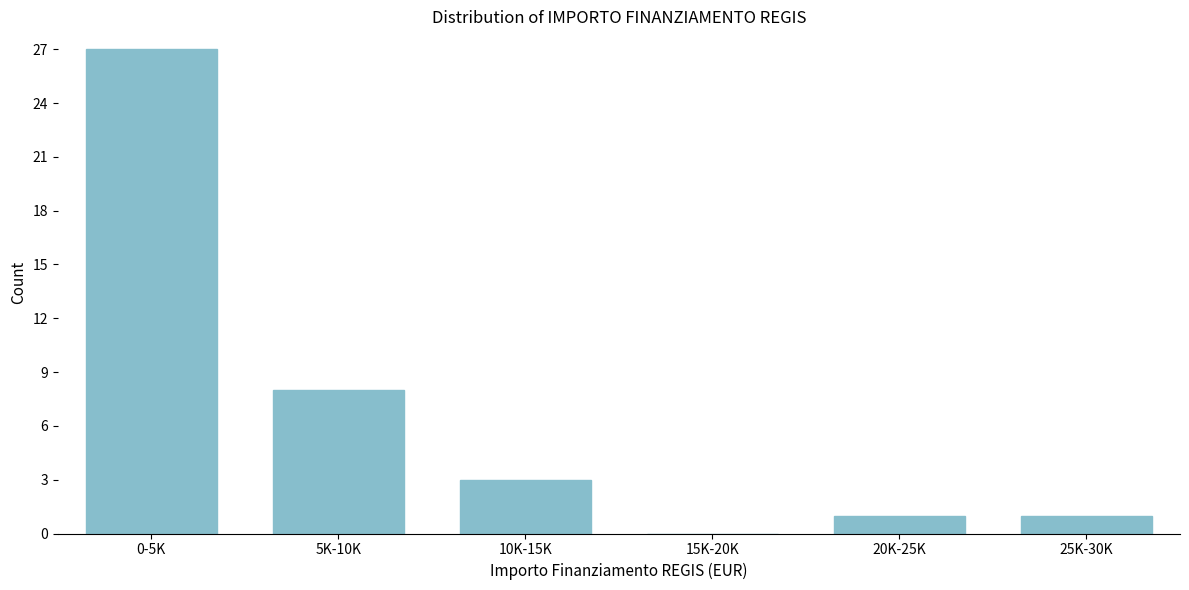

Reading right to left, transcribe all the data shown in this chart.

25K-30K=1	20K-25K=1	15K-20K=0	10K-15K=3	5K-10K=8	0-5K=27